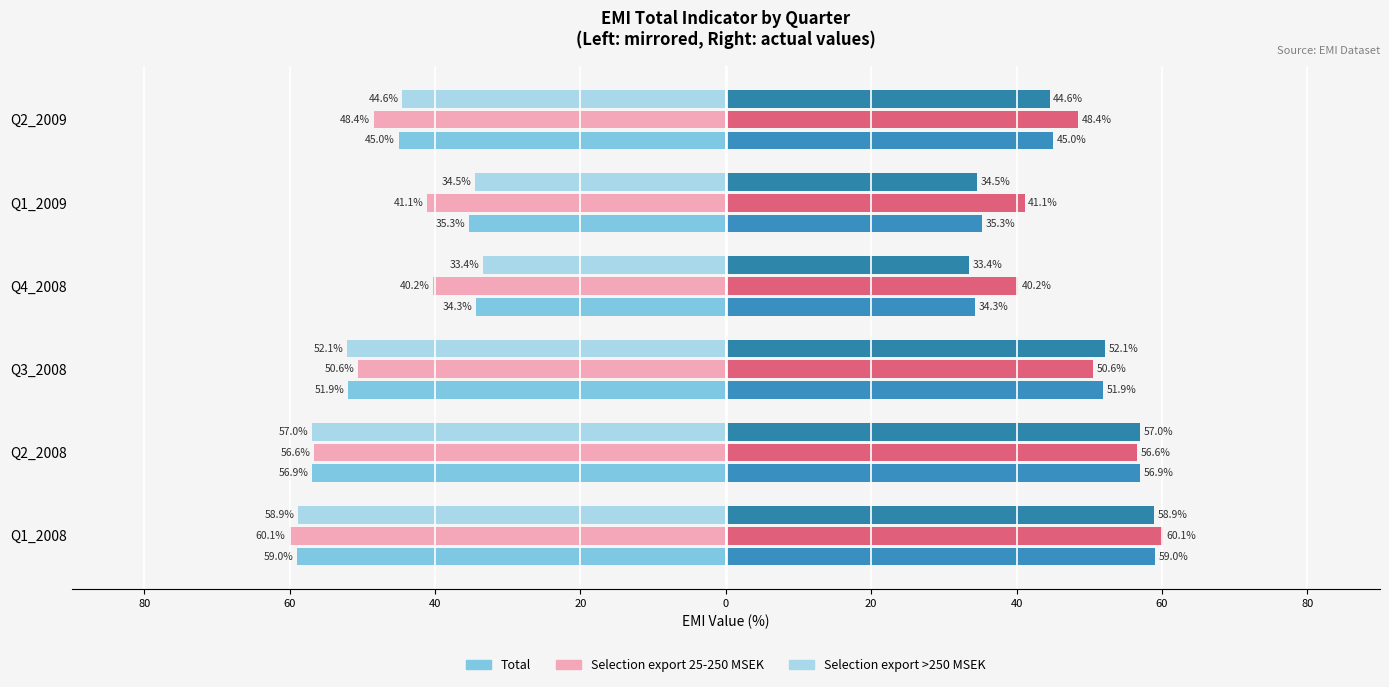

What is the average value of the Selection export >250 MSEK series?

-46.7